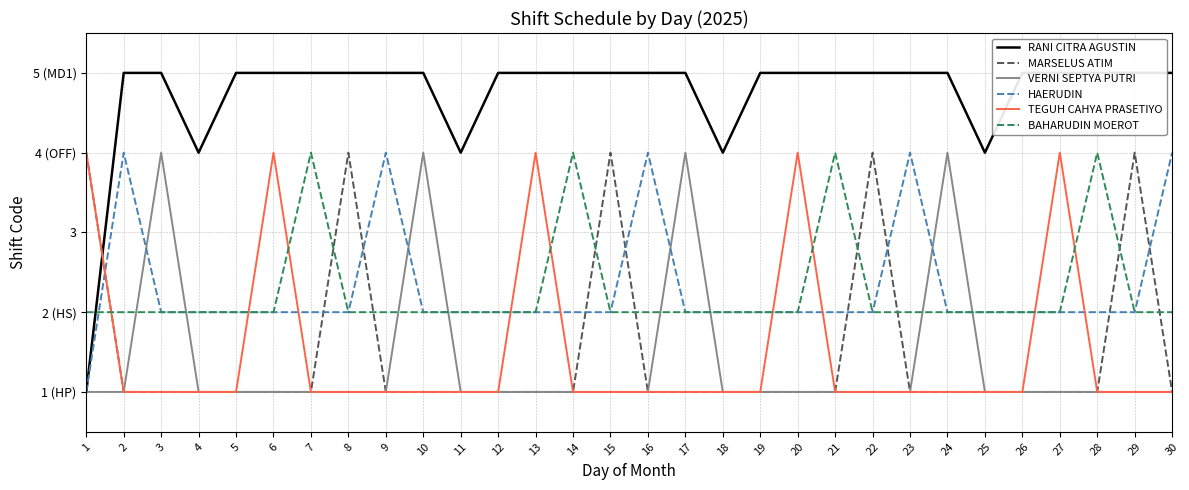

Reading right to left, transcribe all the data shown in this chart.

RANI CITRA AGUSTIN: 30=5	29=5	28=5	27=5	26=5	25=4	24=5	23=5	22=5	21=5	20=5	19=5	18=4	17=5	16=5	15=5	14=5	13=5	12=5	11=4	10=5	9=5	8=5	7=5	6=5	5=5	4=4	3=5	2=5	1=1
MARSELUS ATIM: 30=1	29=4	28=1	27=1	26=1	25=1	24=1	23=1	22=4	21=1	20=1	19=1	18=1	17=1	16=1	15=4	14=1	13=1	12=1	11=1	10=1	9=1	8=4	7=1	6=1	5=1	4=1	3=1	2=1	1=4
VERNI SEPTYA PUTRI: 30=1	29=1	28=1	27=1	26=1	25=1	24=4	23=1	22=1	21=1	20=1	19=1	18=1	17=4	16=1	15=1	14=1	13=1	12=1	11=1	10=4	9=1	8=1	7=1	6=1	5=1	4=1	3=4	2=1	1=1
HAERUDIN: 30=4	29=2	28=2	27=2	26=2	25=2	24=2	23=4	22=2	21=2	20=2	19=2	18=2	17=2	16=4	15=2	14=2	13=2	12=2	11=2	10=2	9=4	8=2	7=2	6=2	5=2	4=2	3=2	2=4	1=1
TEGUH CAHYA PRASETIYO: 30=1	29=1	28=1	27=4	26=1	25=1	24=1	23=1	22=1	21=1	20=4	19=1	18=1	17=1	16=1	15=1	14=1	13=4	12=1	11=1	10=1	9=1	8=1	7=1	6=4	5=1	4=1	3=1	2=1	1=4
BAHARUDIN MOEROT: 30=2	29=2	28=4	27=2	26=2	25=2	24=2	23=2	22=2	21=4	20=2	19=2	18=2	17=2	16=2	15=2	14=4	13=2	12=2	11=2	10=2	9=2	8=2	7=4	6=2	5=2	4=2	3=2	2=2	1=2